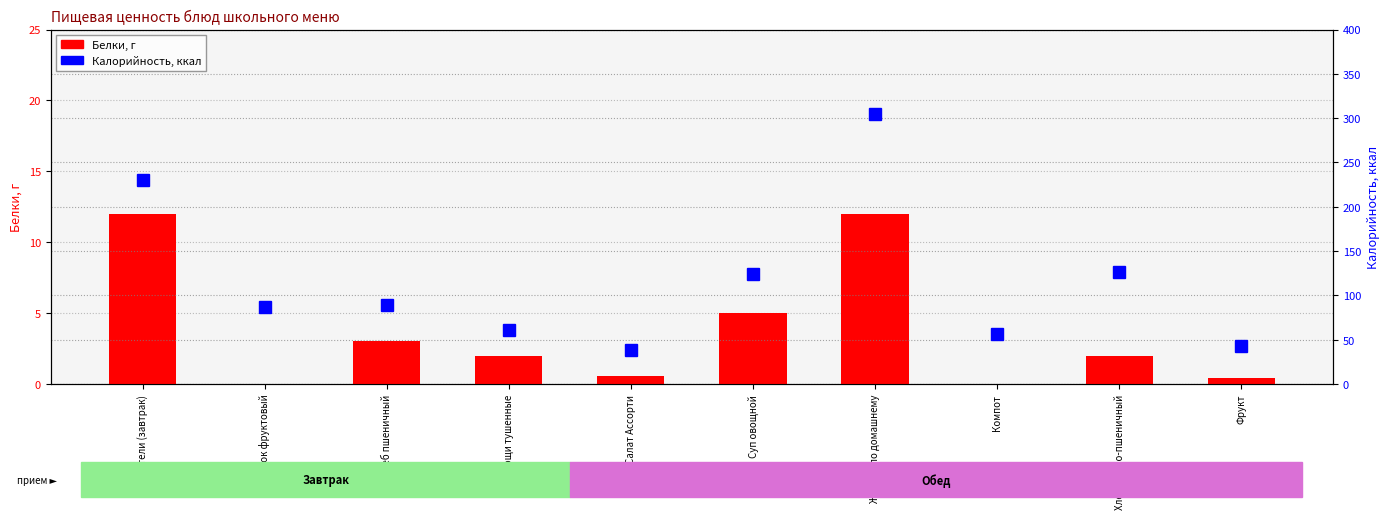

Rank the series by their average value, from lowest to highest.

Белки, Калорийность